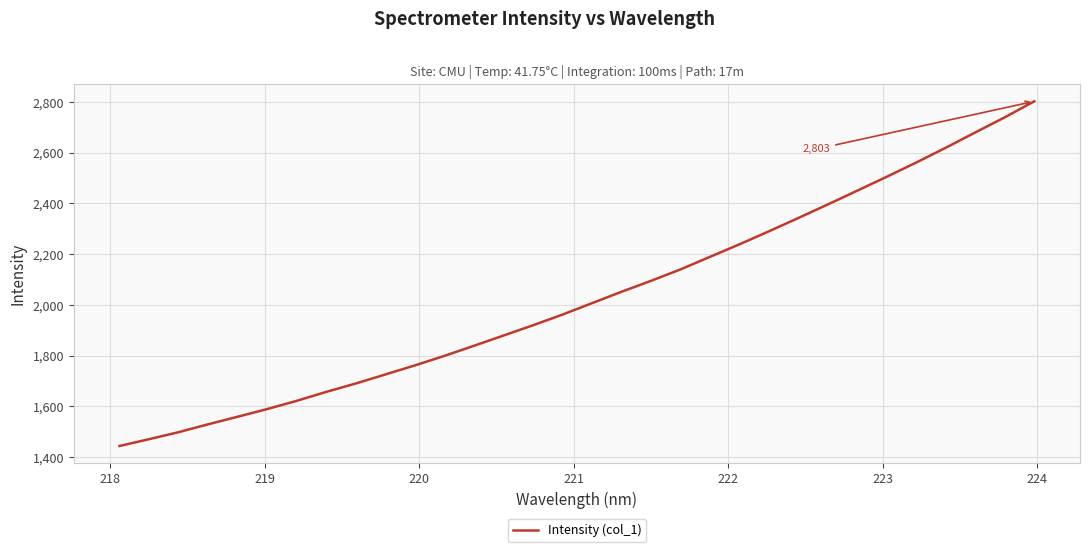

Reading left to right, what are all the values shown in this chart?

1444.2	1470.9	1498.6	1529.6	1559.5	1589.7	1622.1	1657.4	1690.5	1726.0	1761.8	1799.2	1839.0	1879.4	1919.9	1962.0	2007.0	2051.9	2095.0	2140.1	2189.7	2239.0	2290.4	2343.0	2396.4	2450.8	2505.6	2561.7	2620.0	2680.2	2739.7	2802.6